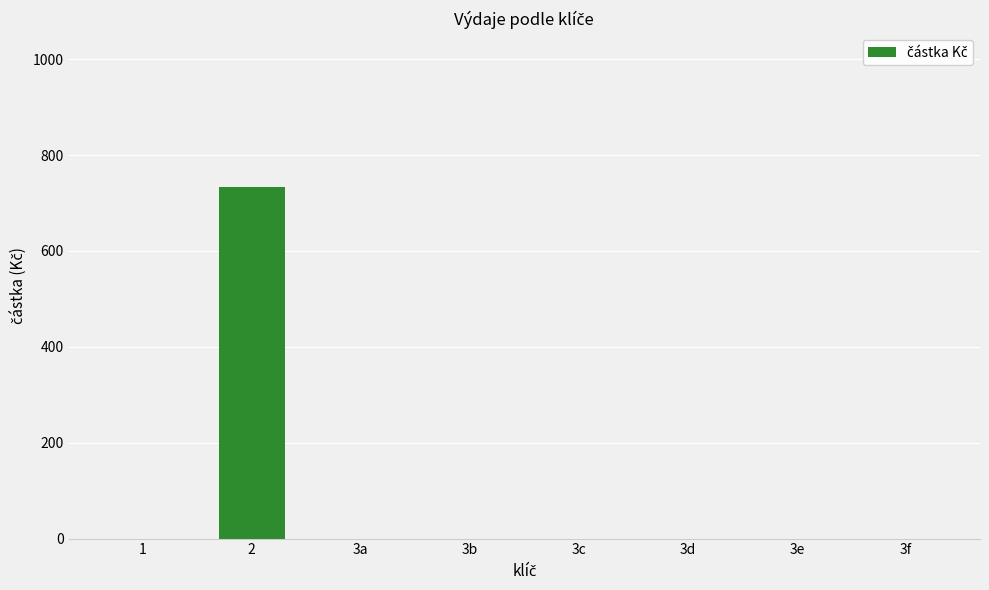

Are the bars horizontal?

No